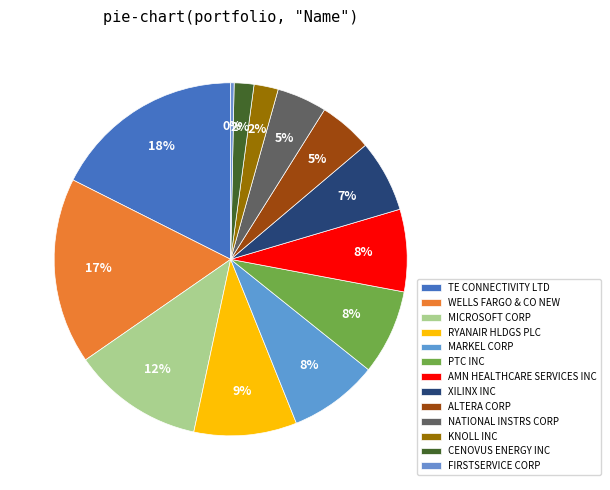

What is the largest slice in the pie chart?

TE CONNECTIVITY LTD